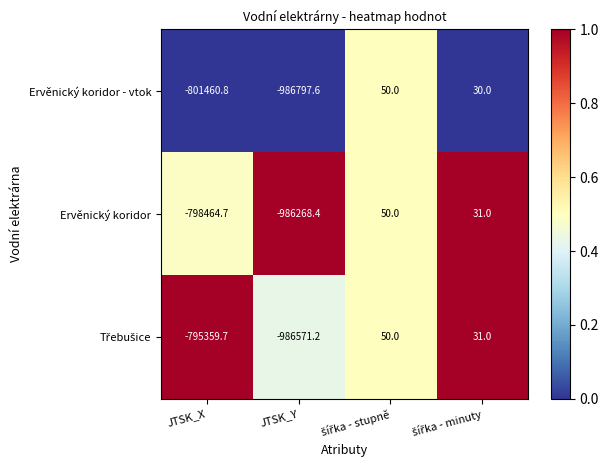

The Ervěnický koridor - vtok series shows -986797.6 at JTSK_Y. True or false?

True